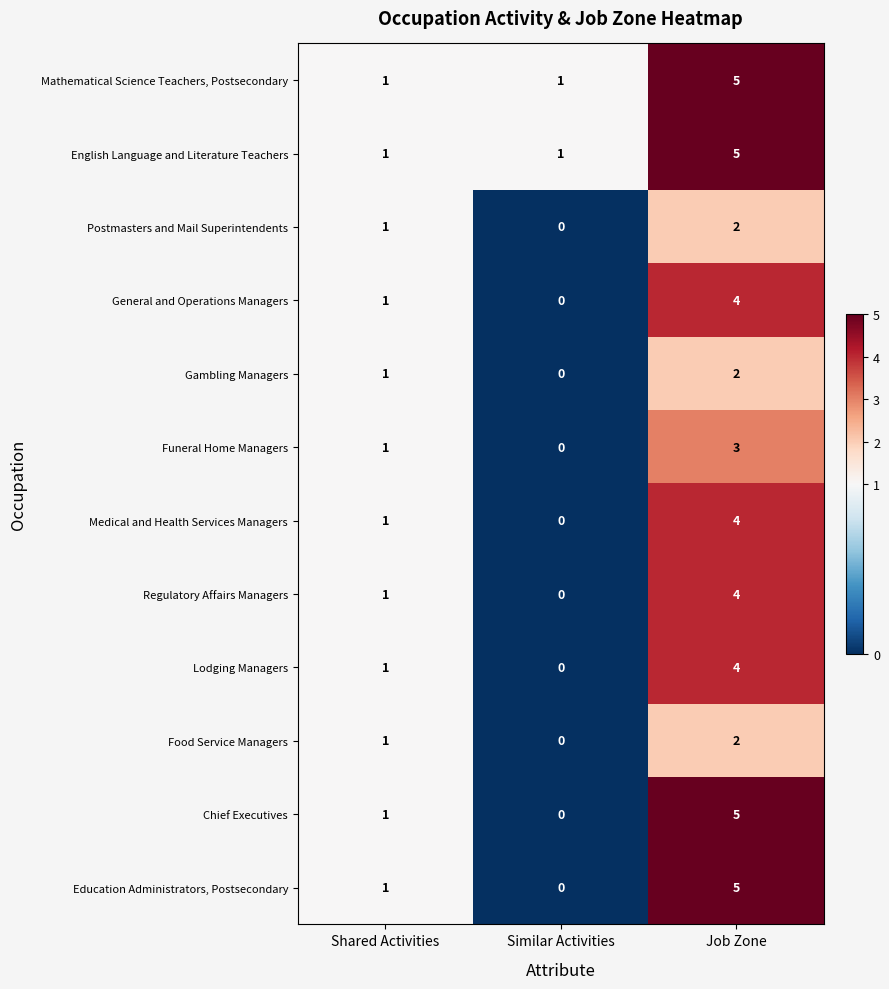

How many Funeral Home Managers values are between 0 and 3?

3